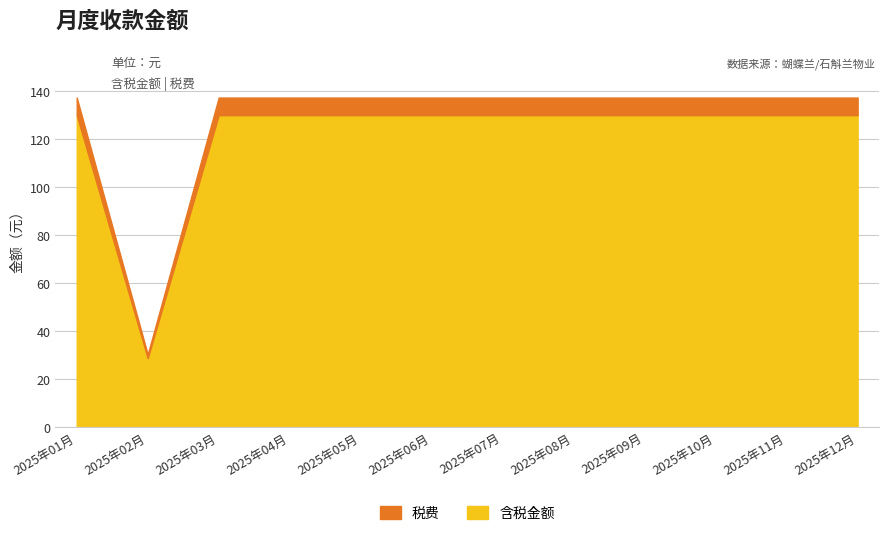

Between 2025年01月 and 2025年06月, which series saw the biggest shift?

含税金额